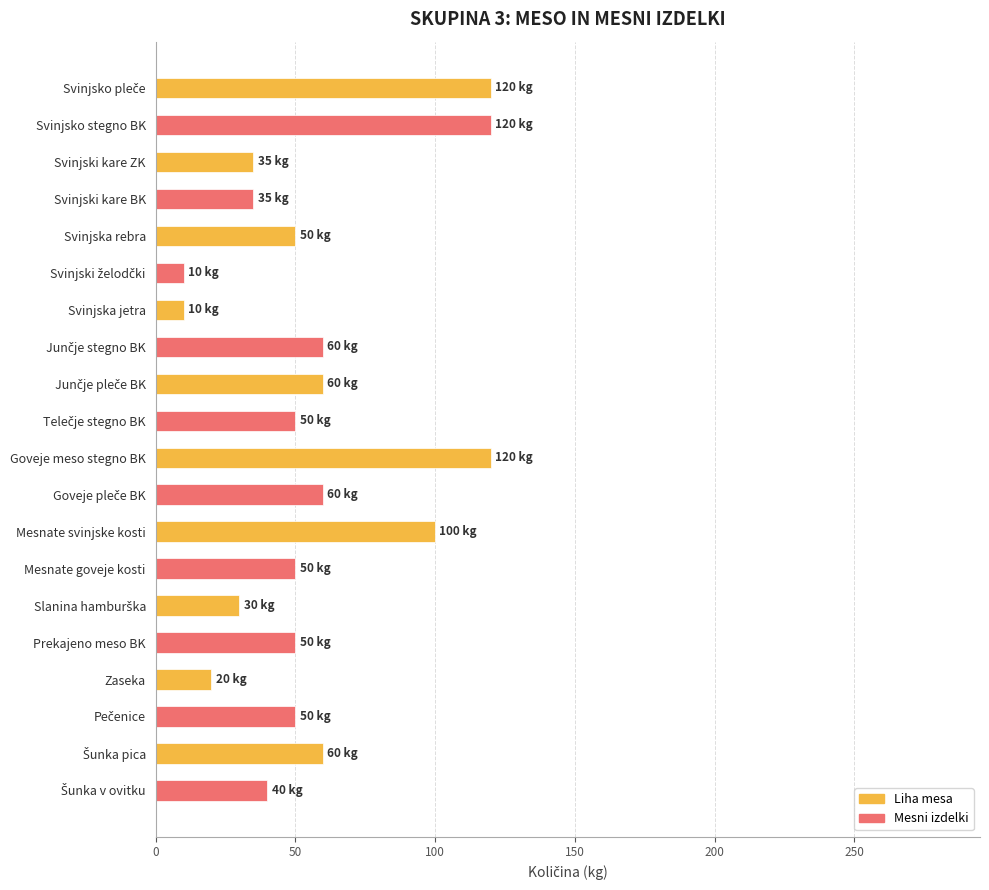

What is the change in value from Svinjski kare BK to Zaseka?

-15